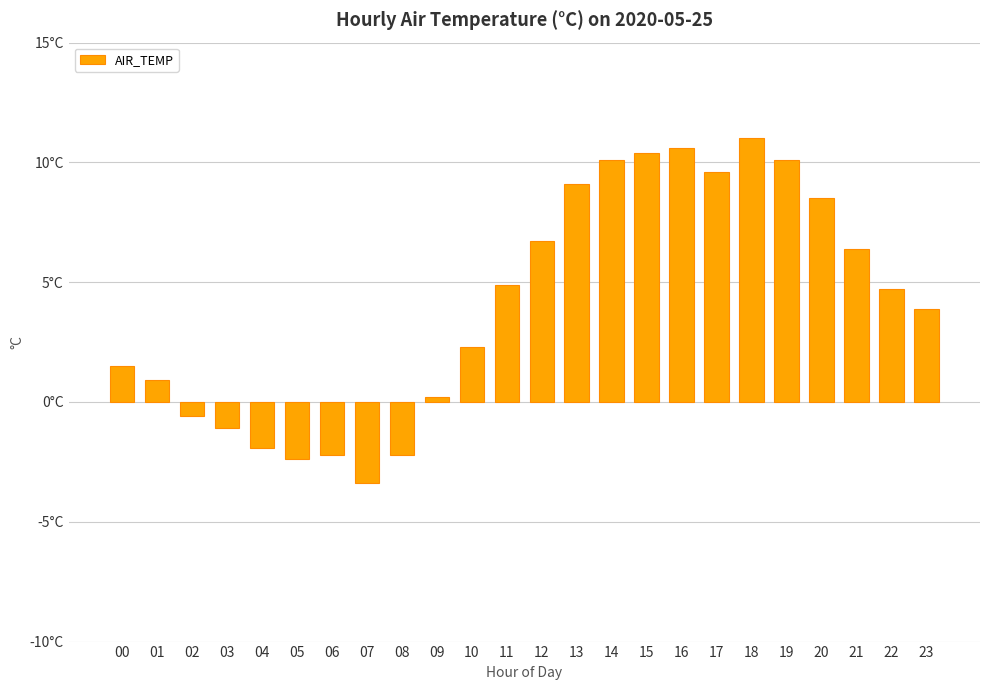

What is the approximate value at 07?

-3.4